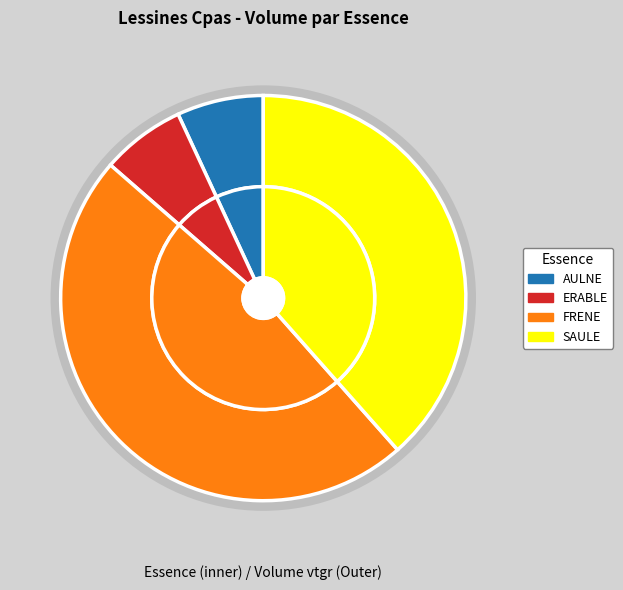

Rank the categories by value from highest to lowest.

FRENE, SAULE, AULNE, ERABLE